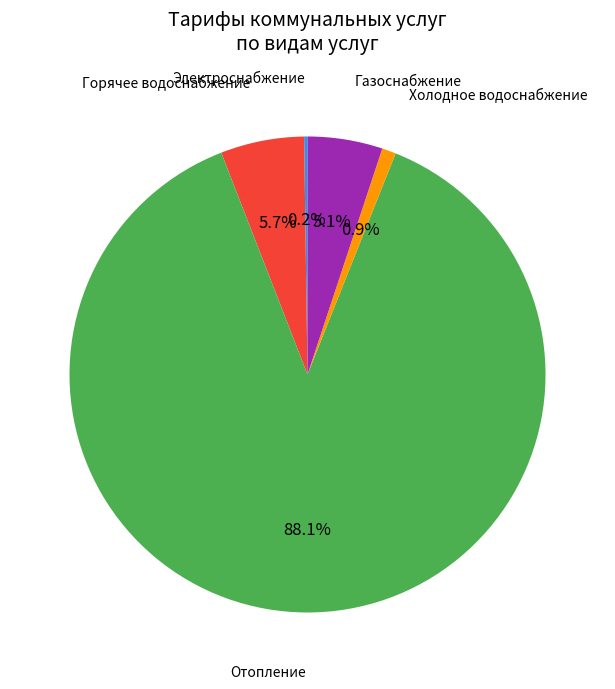

What percentage do Горячее водоснабжение and Газоснабжение together represent?

10.8%